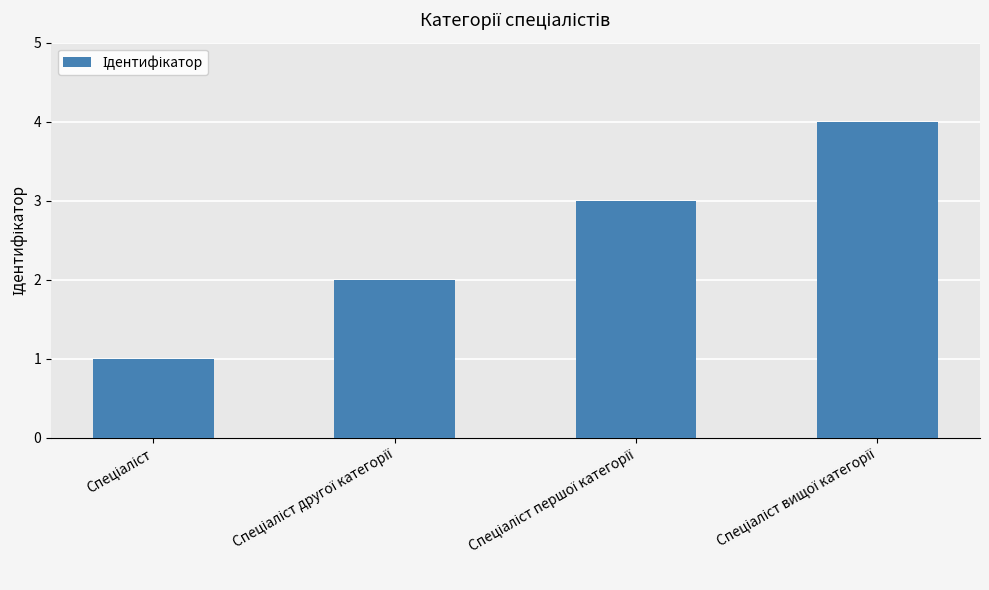

What is the sum of all values?

10